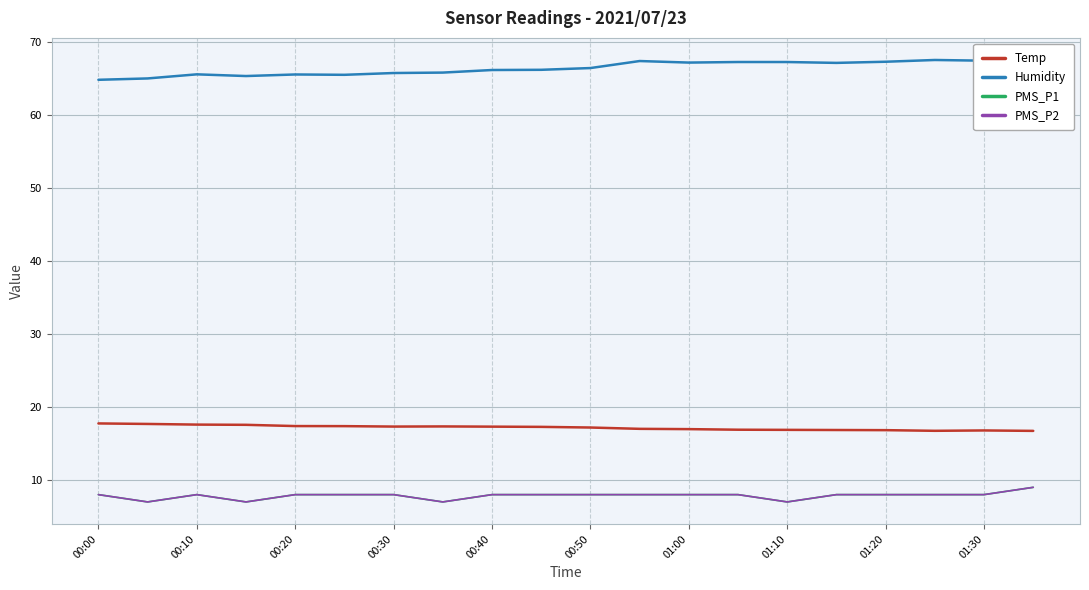

Where is Temp nearest to the value 17?

11